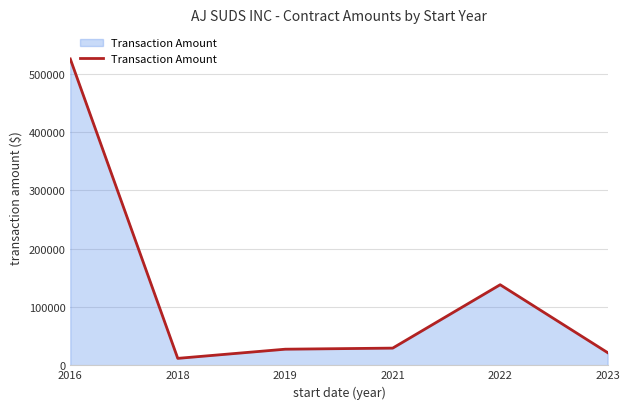

What is the ratio of the value at 2022 to the value at 2023?

6.4